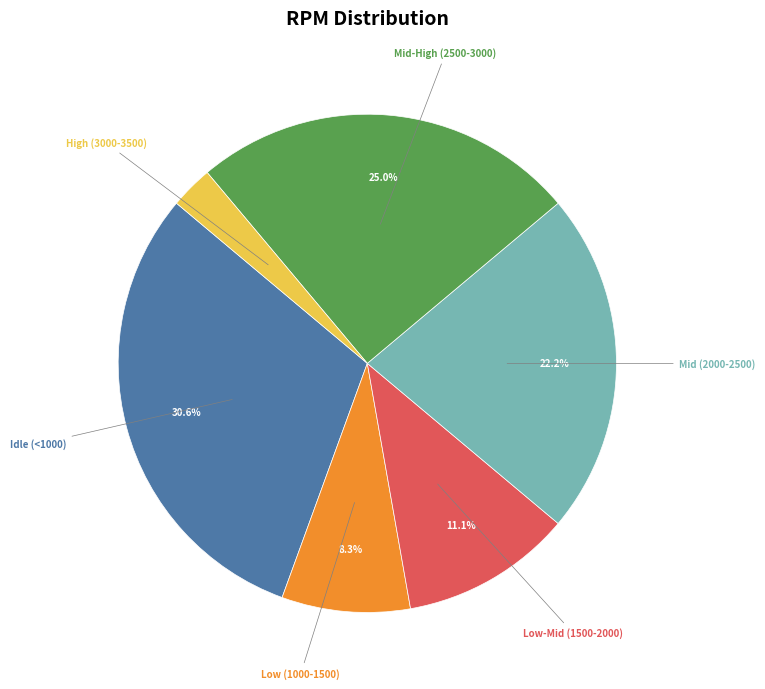

What is the smallest slice in the pie chart?

High (3000-3500)